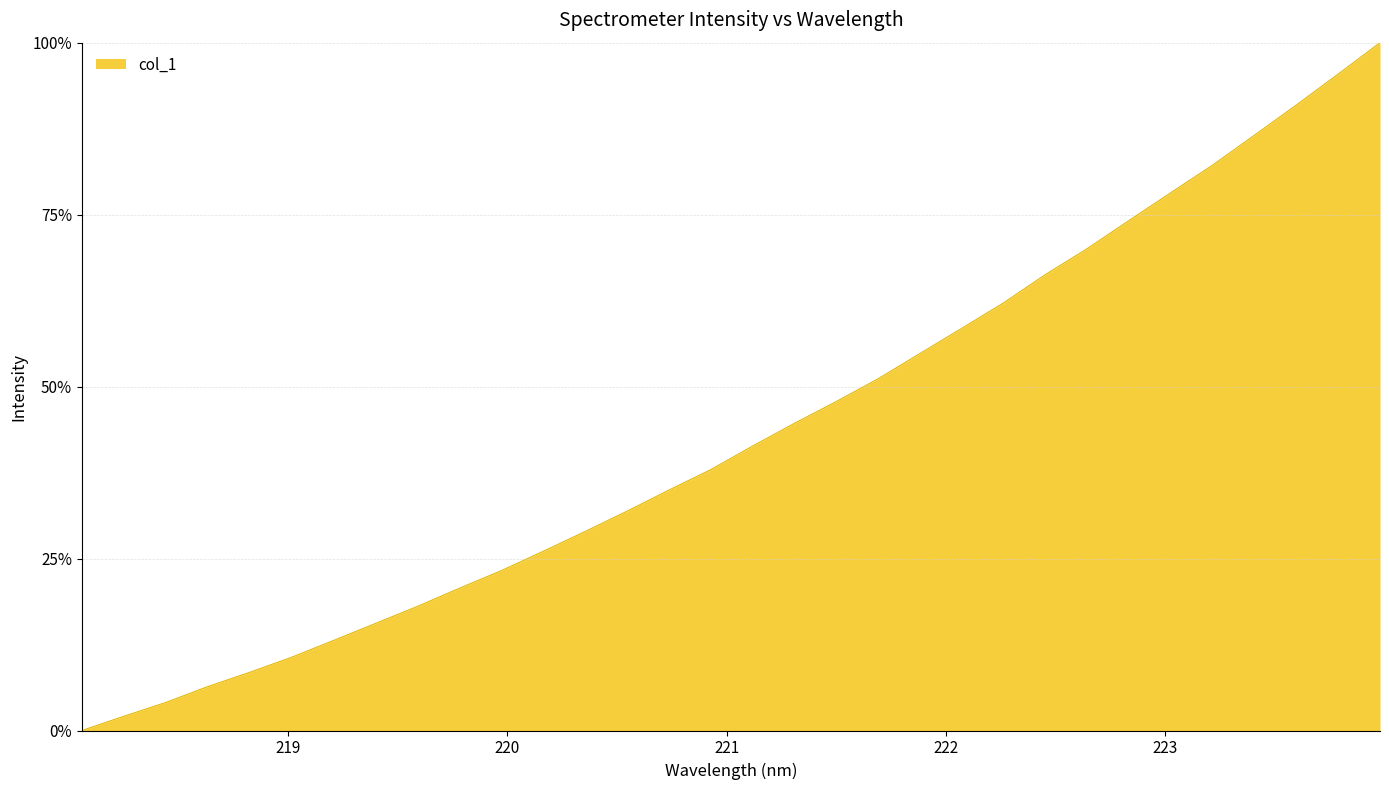

What is the greatest value displayed?

100.0